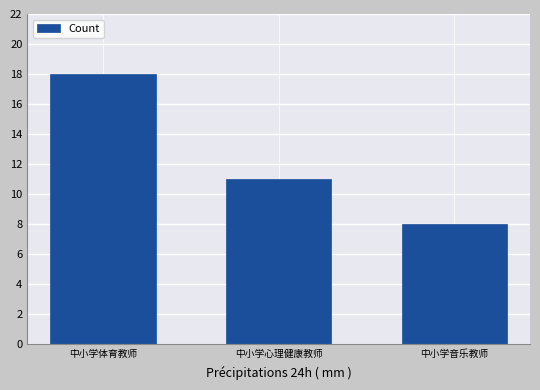

Reading left to right, transcribe all the data shown in this chart.

18	11	8